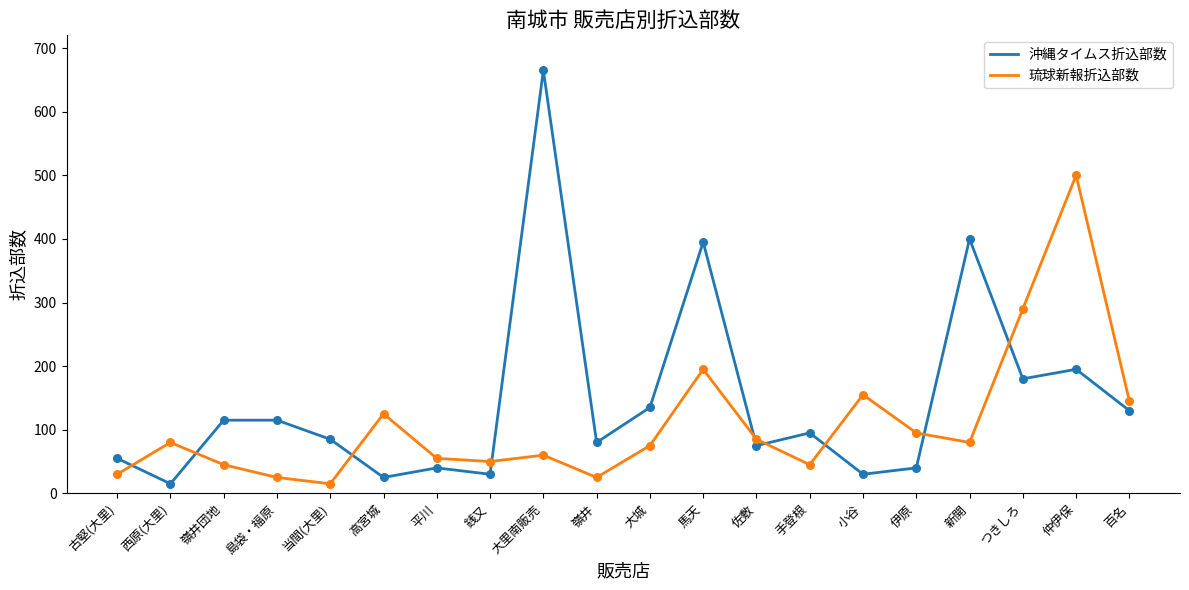

What is the difference between the highest and lowest values at 大里南販売?

605